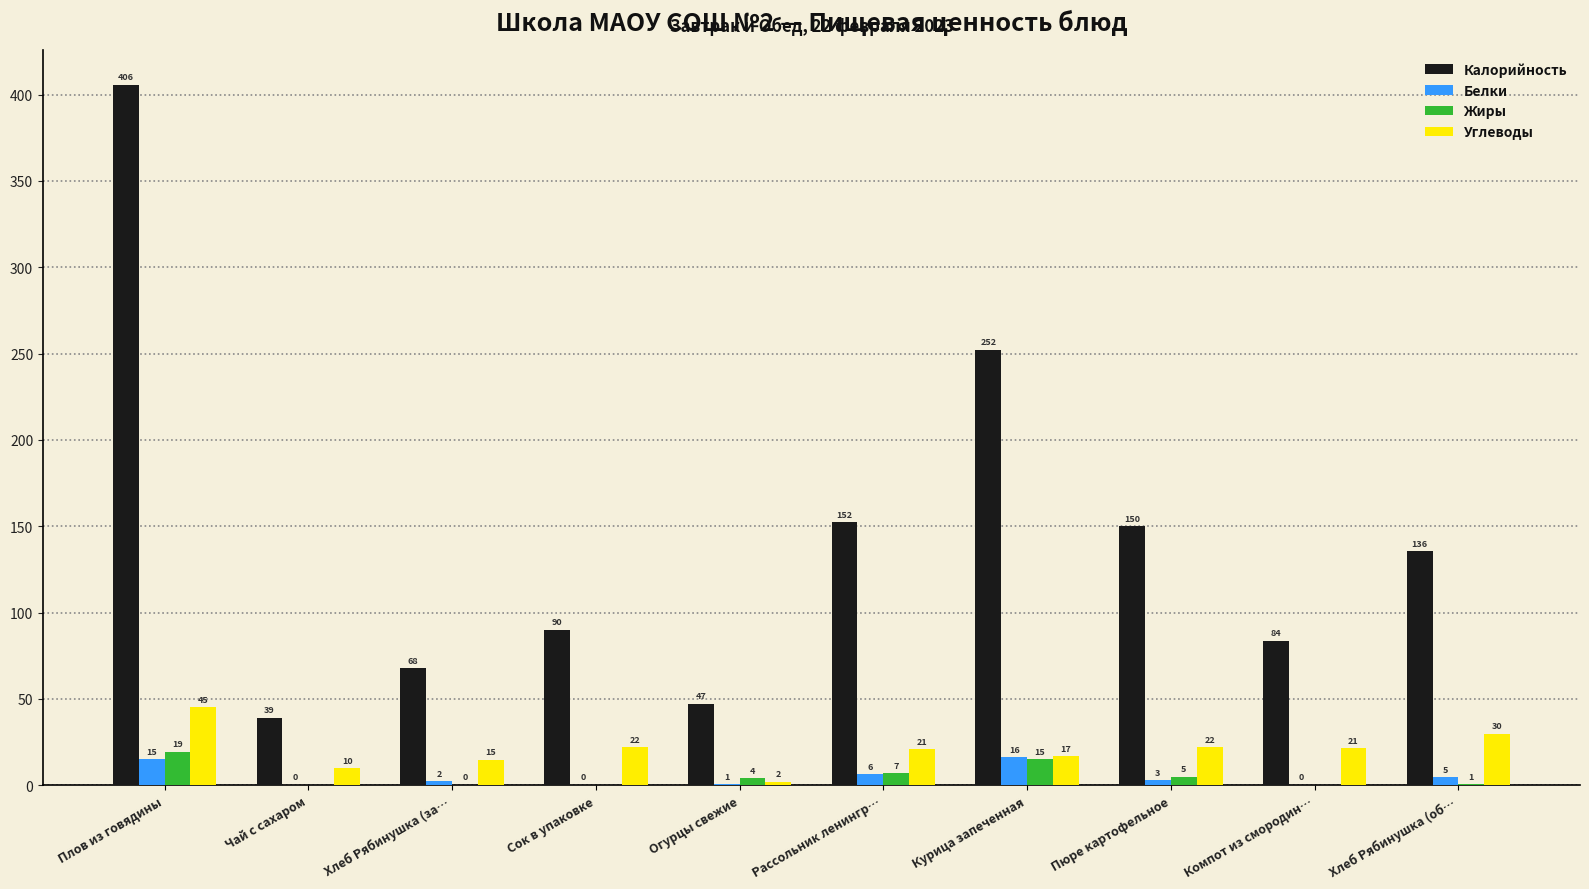

Which category has the highest value in the Калорийность series?

Плов из говядины